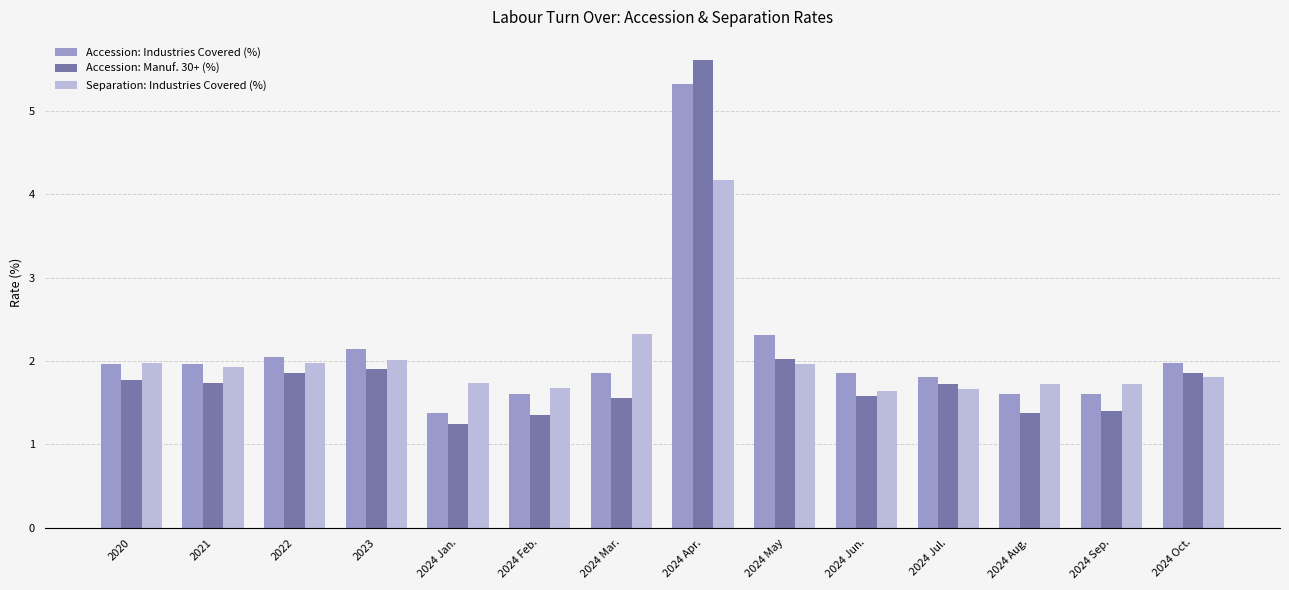

Rank the series by their average value, from highest to lowest.

Accession: Industries Covered (%), Separation: Industries Covered (%), Accession: Manuf. 30+ (%)